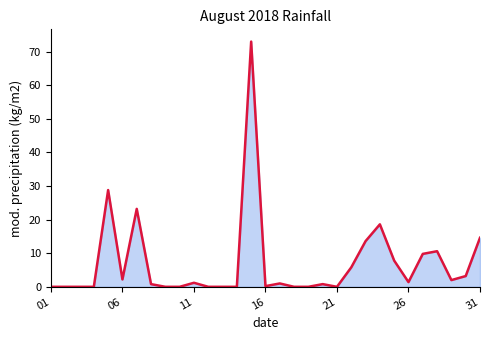

What is the difference between the maximum and minimum values?

73.0